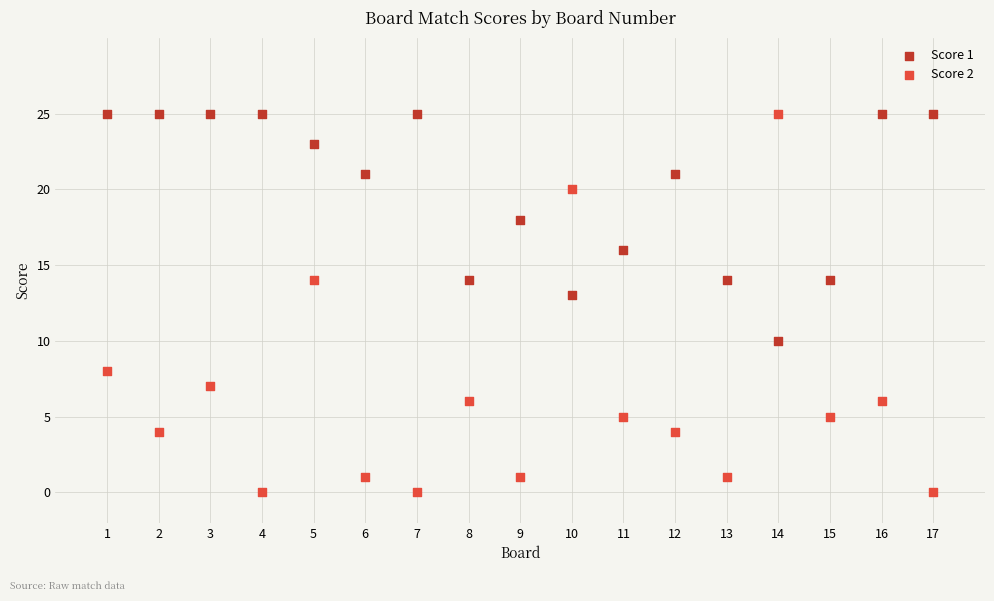

Across all data points, what is the range of X values (max minus min)?

16